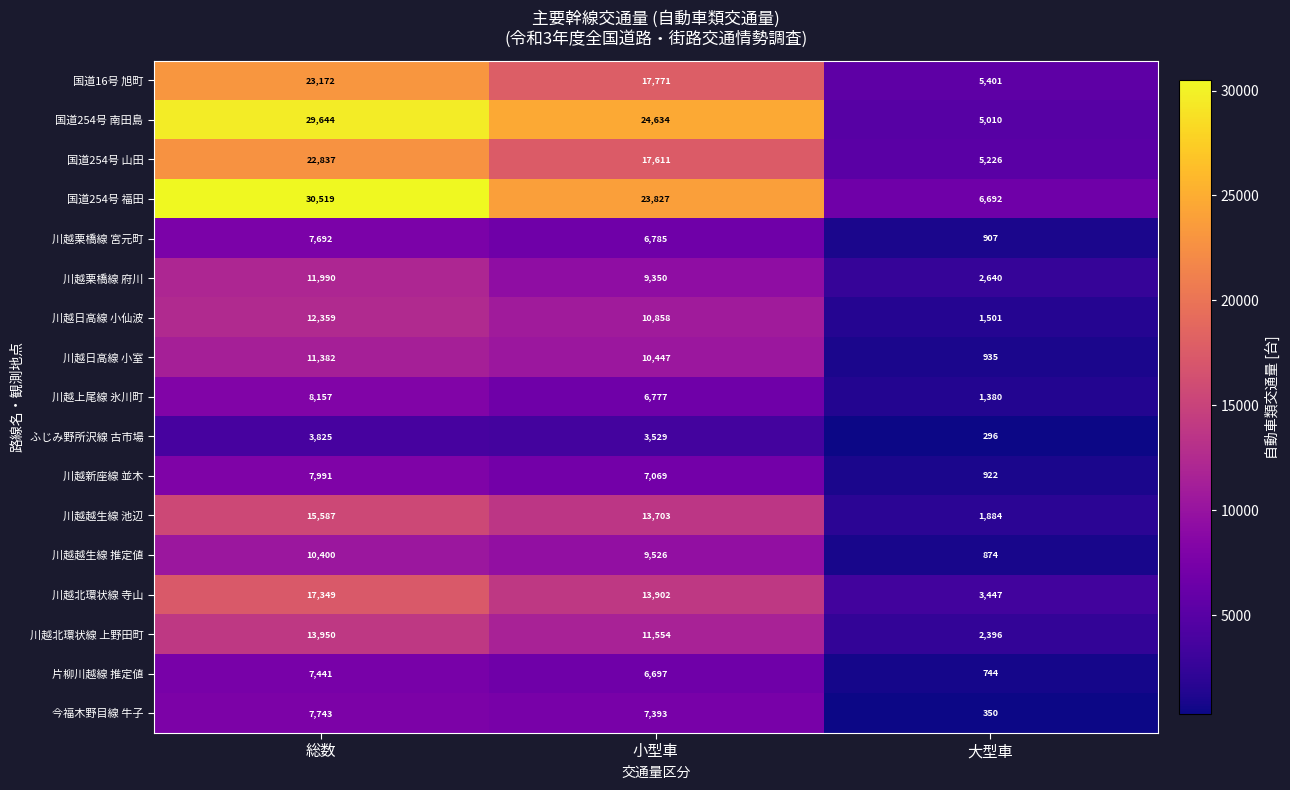

What is the total value across all series at 総数?

242038